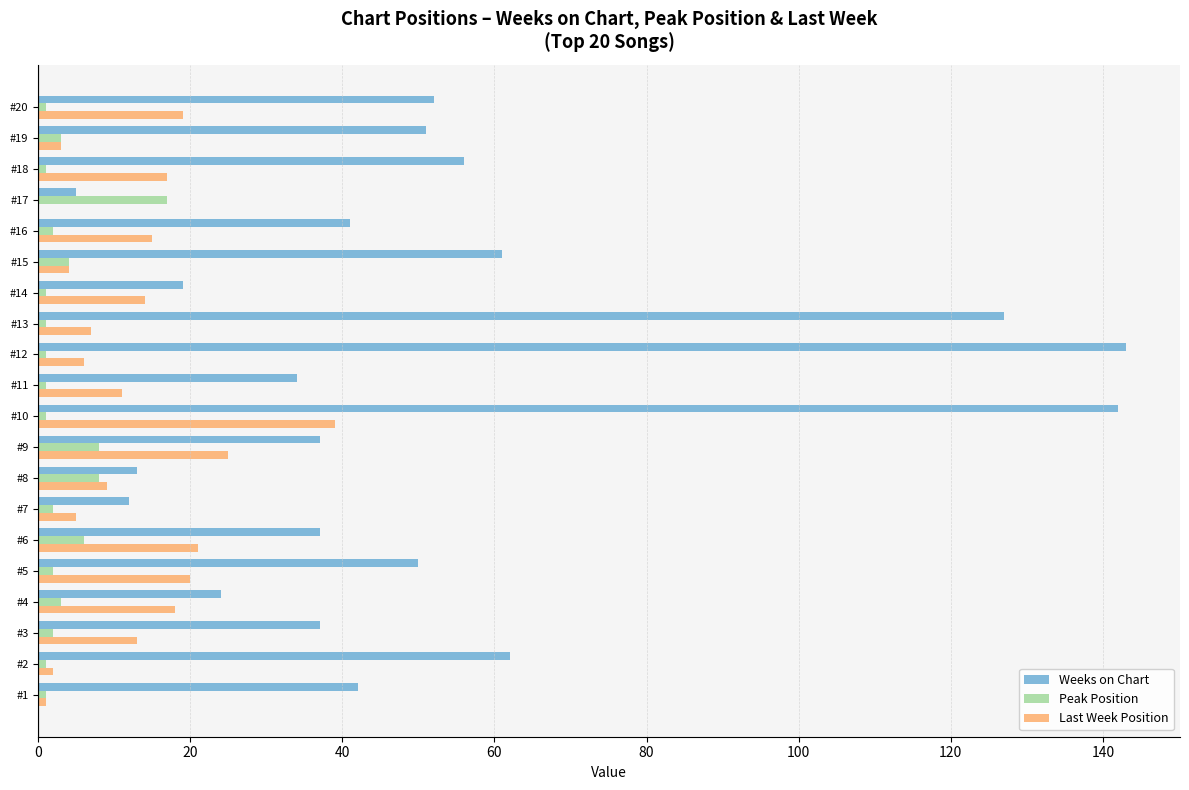

At which category is the sum across all series the highest?

#10